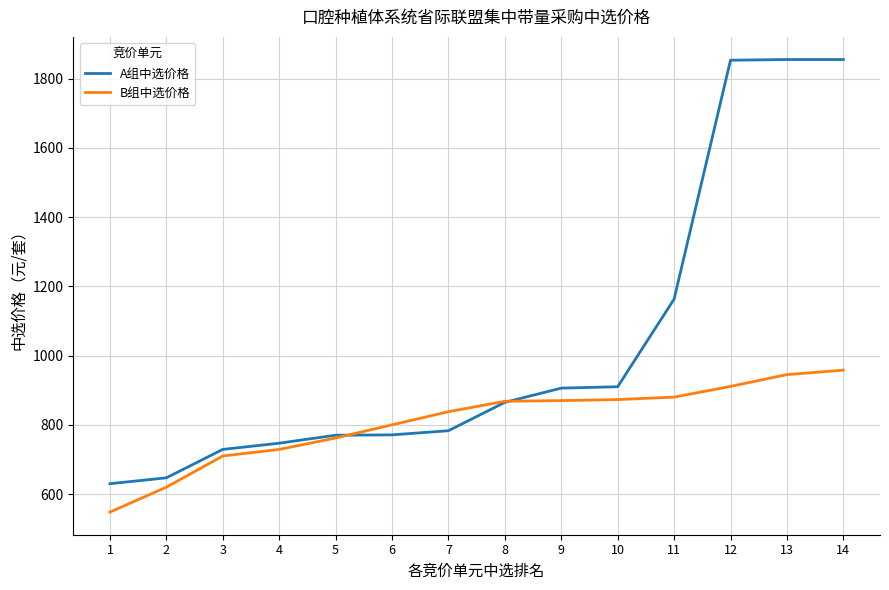

Rank the series by their maximum value, from lowest to highest.

B组中选价格, A组中选价格